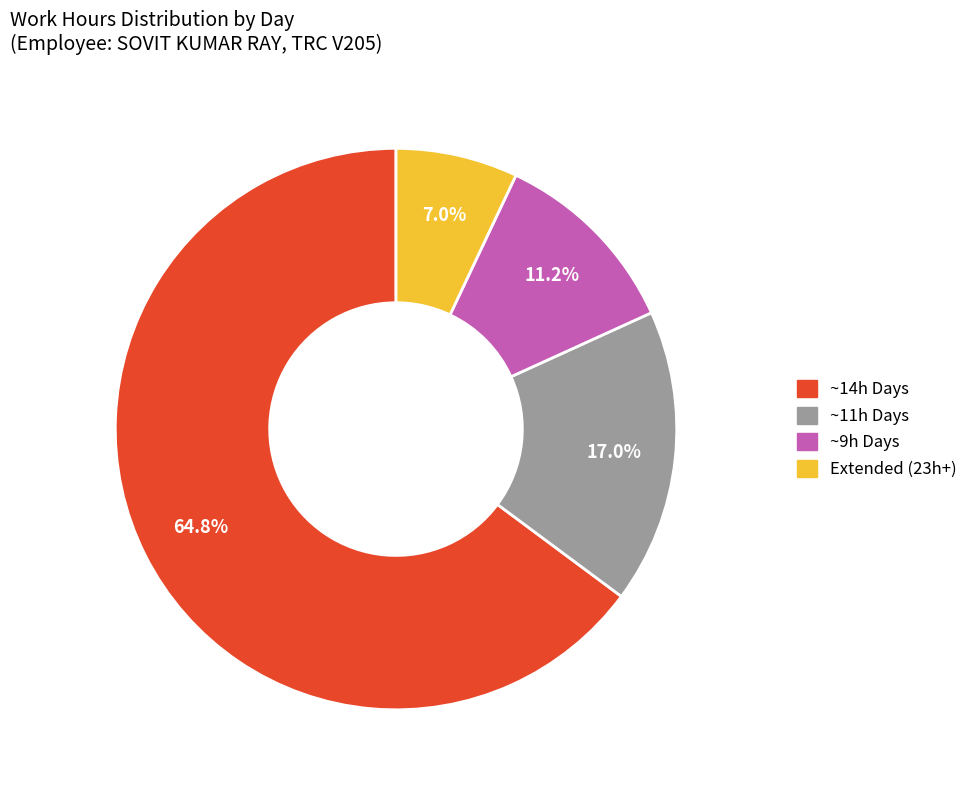

Is there a majority slice in this chart?

Yes